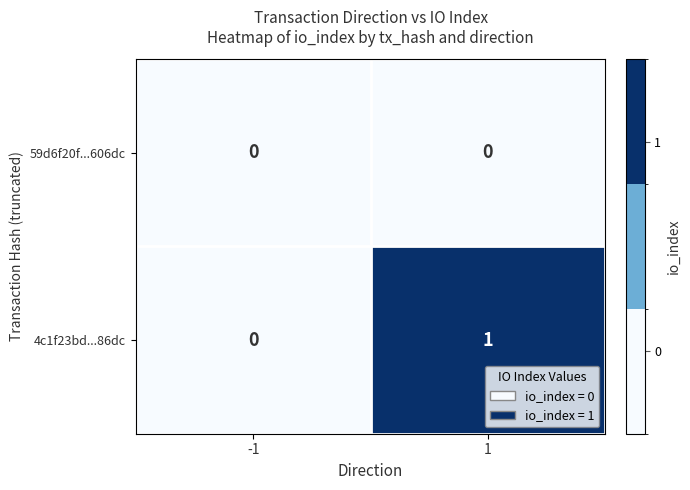

Rank the series at 1 from lowest to highest value.

59d6f20f...606dc, 4c1f23bd...86dc